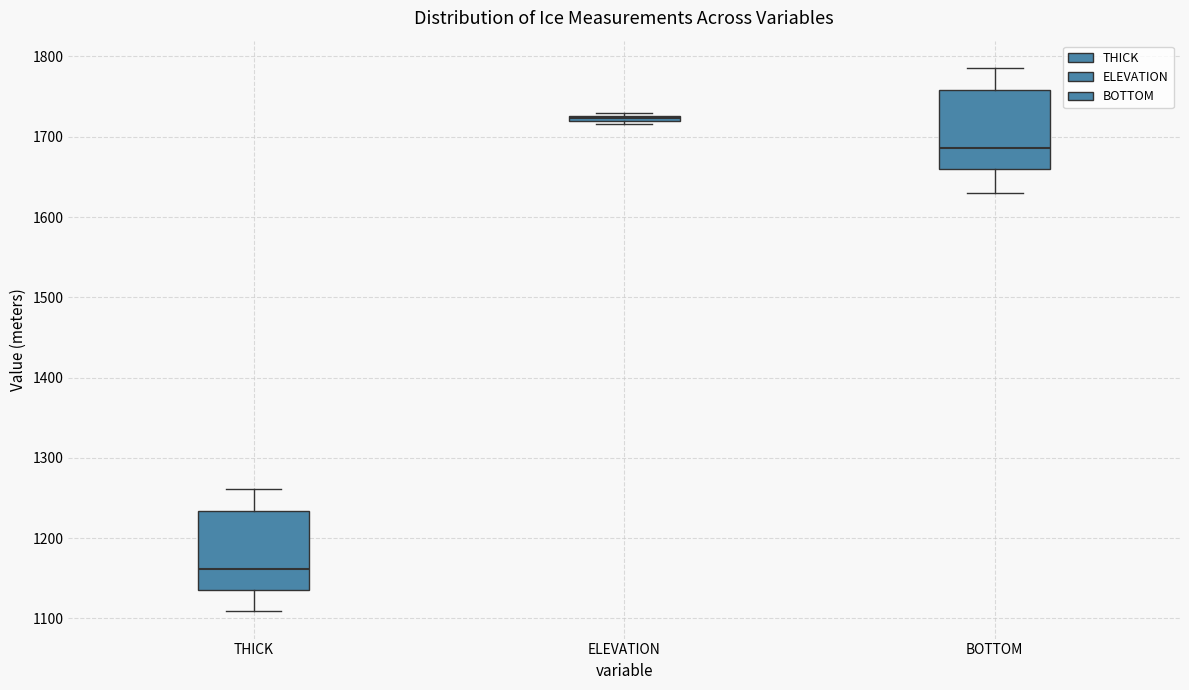

Where is the upper edge of the box for ELEVATION on the y-axis? The values are not printed on the chart, so give them approximately, as read against the axis.

1730